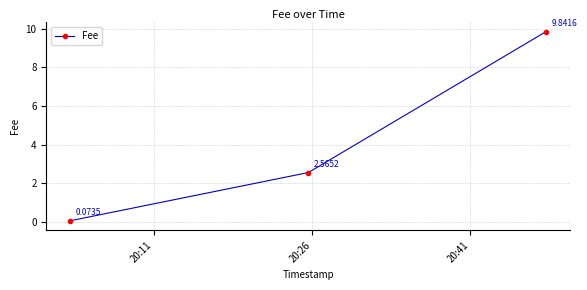

What is the sum of all values?

12.5